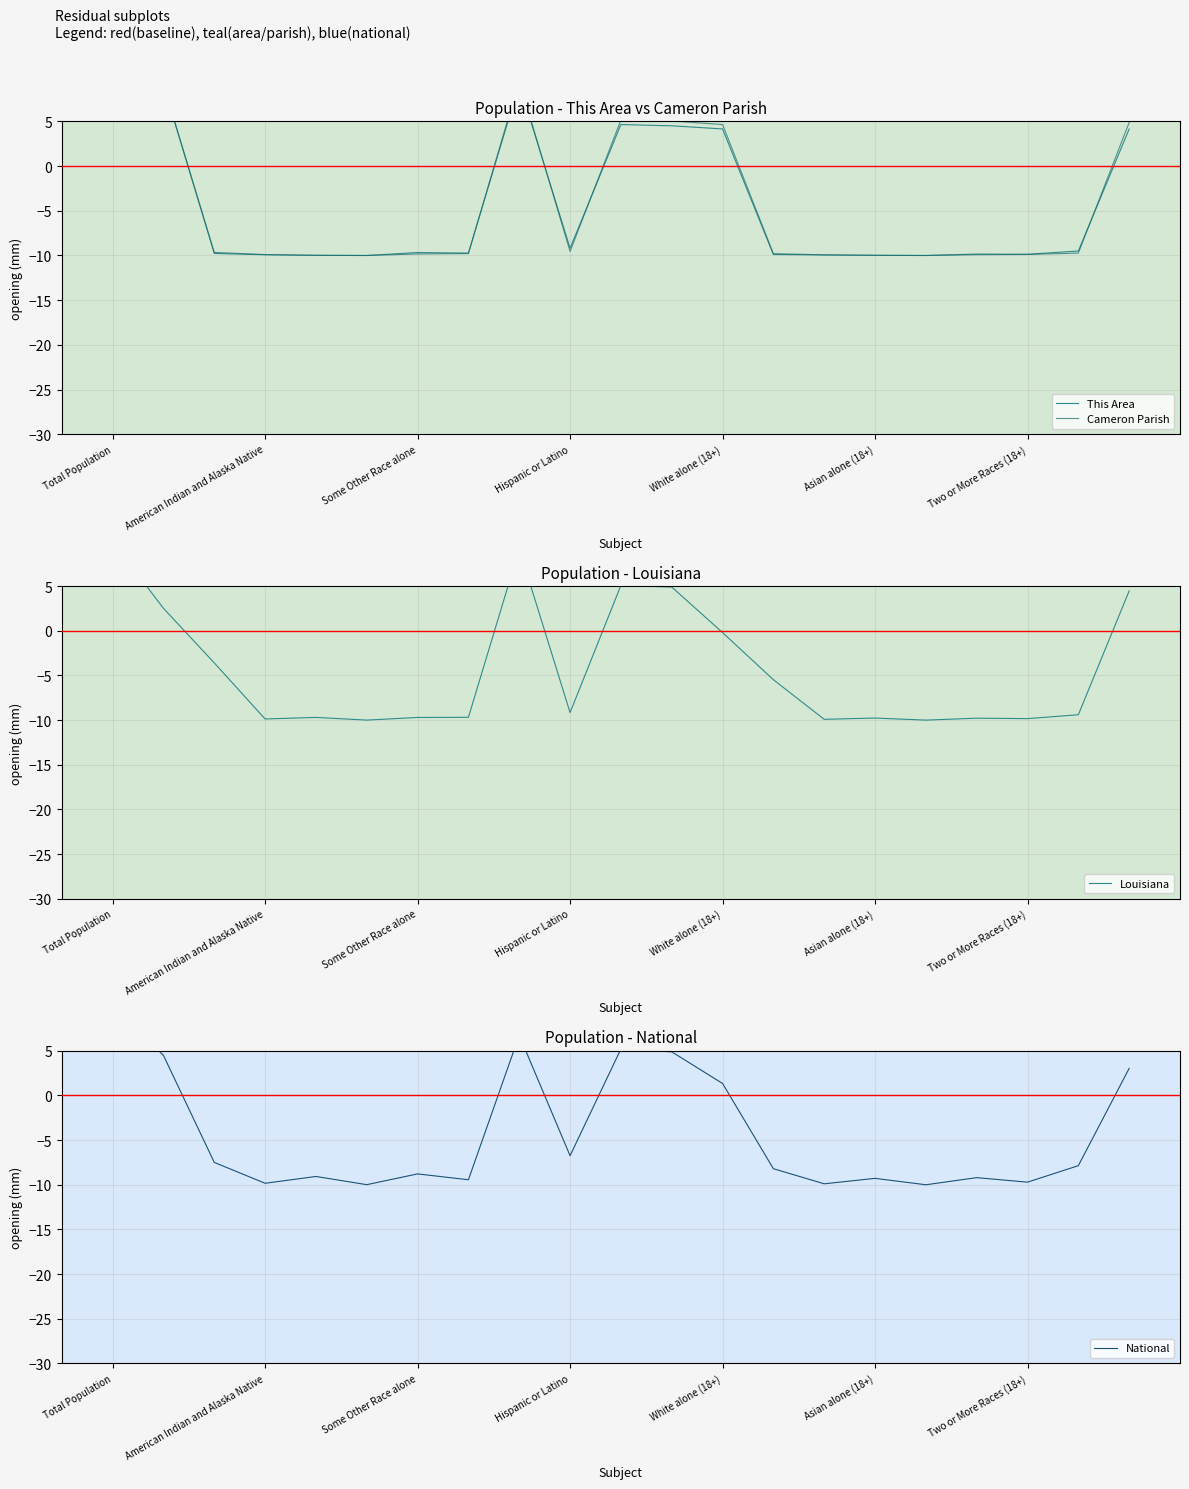

What is the sum of the Cameron Parish values at Asian alone (18+) and White alone (18+)?

-5.3